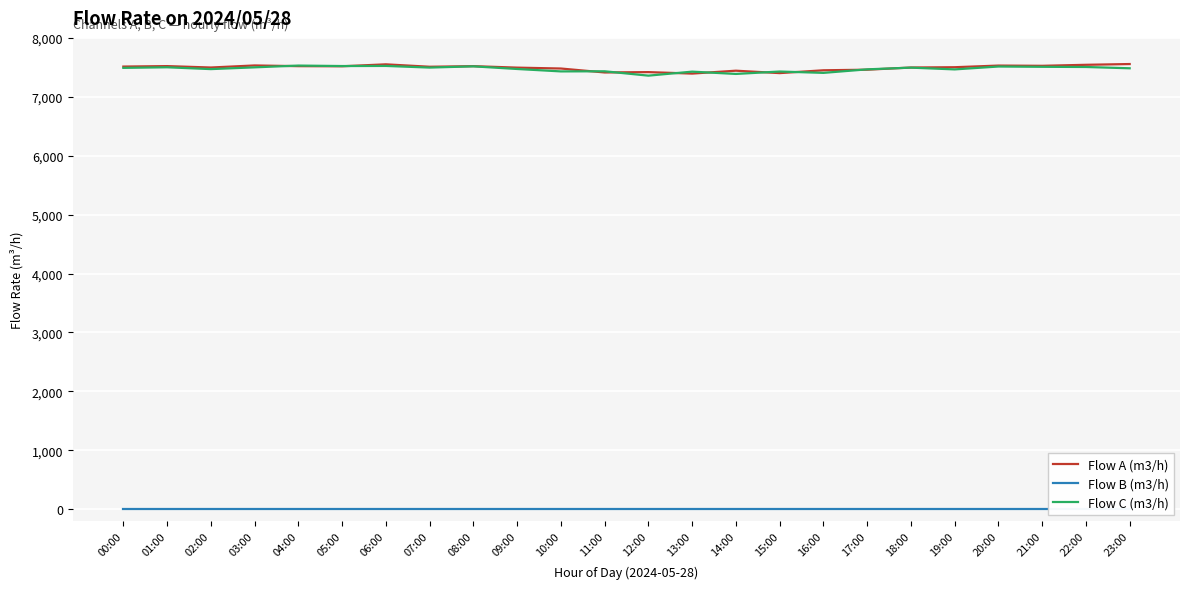

Which category has the highest value across all series?

23:00